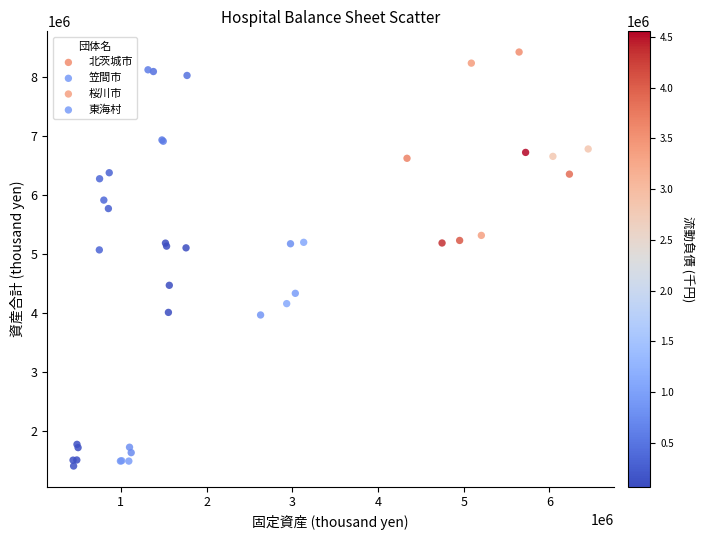

Which series contains the lowest Y value?

笠間市